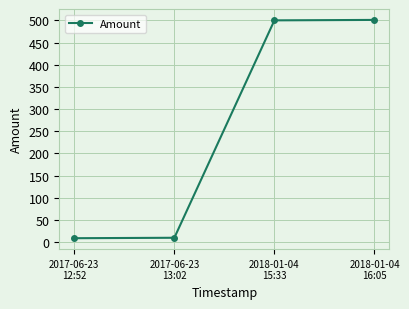

True or false: there are more than 1 points higher than both neighbors.

False